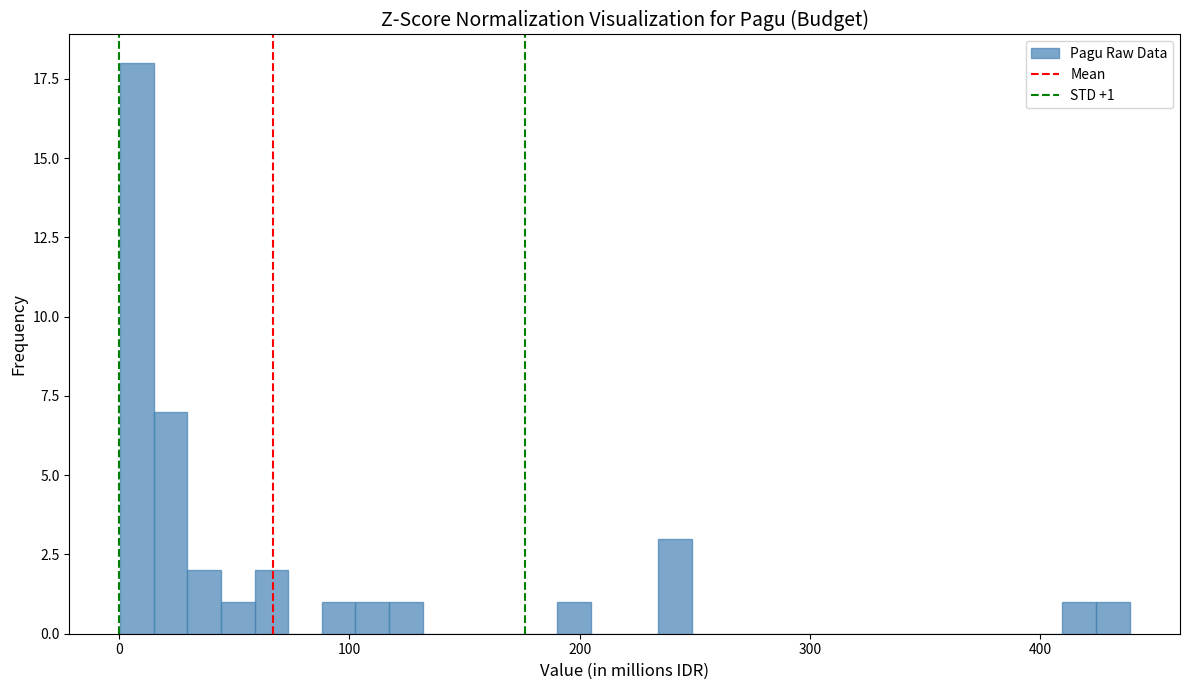

Around what value on the x-axis is the tallest bar? Give the approximate position of its centre, as read against the axis.

10